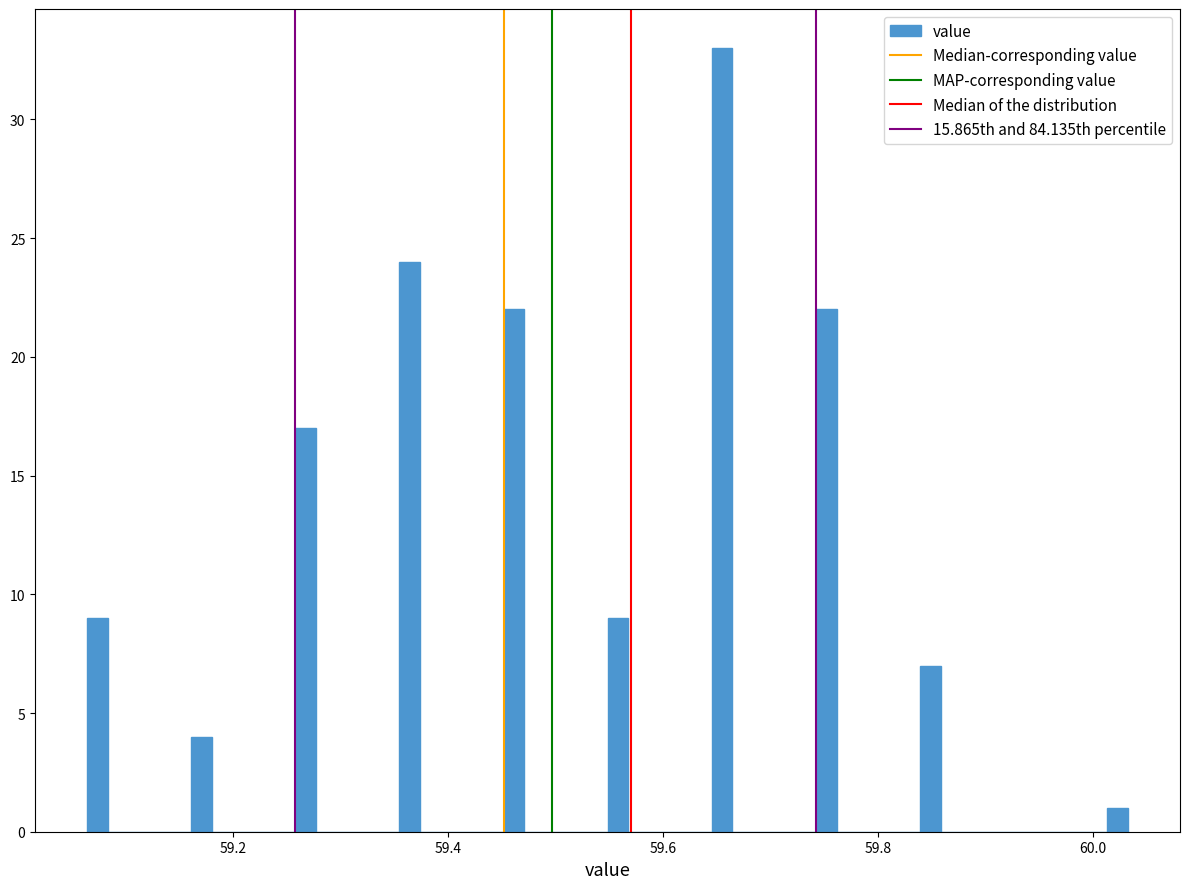

Around what value on the x-axis is the tallest bar? Give the approximate position of its centre, as read against the axis.

59.66